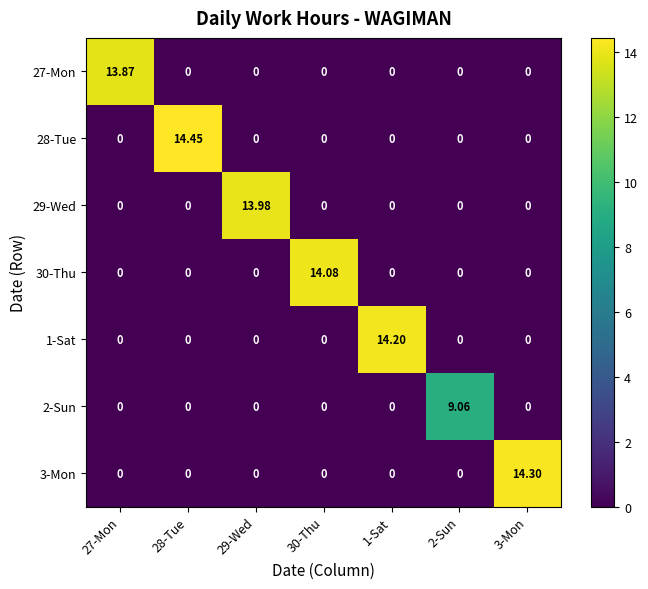

At how many categories does at least one series exceed 11?

6